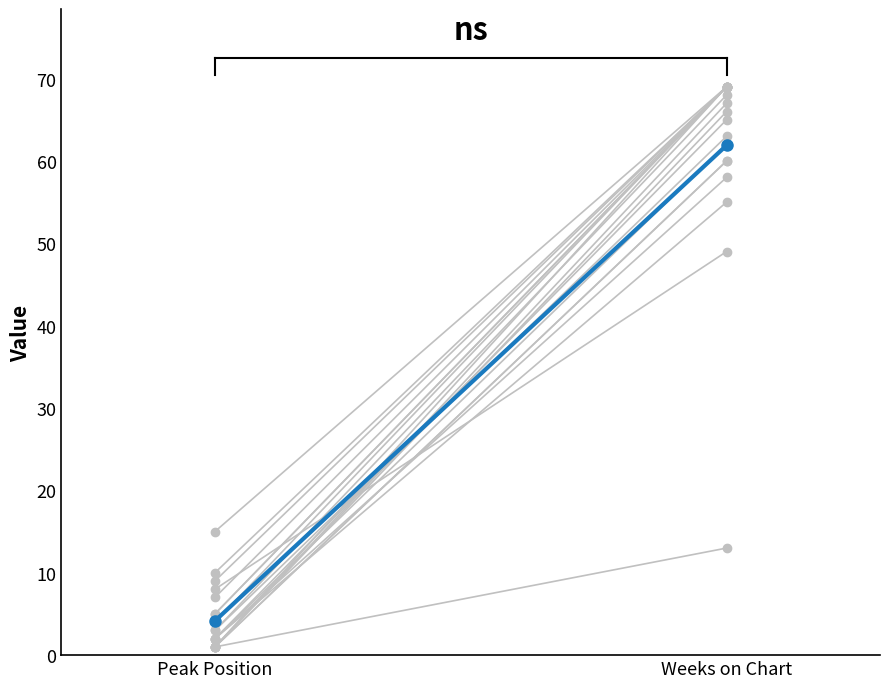

What is the greatest value displayed?

61.9